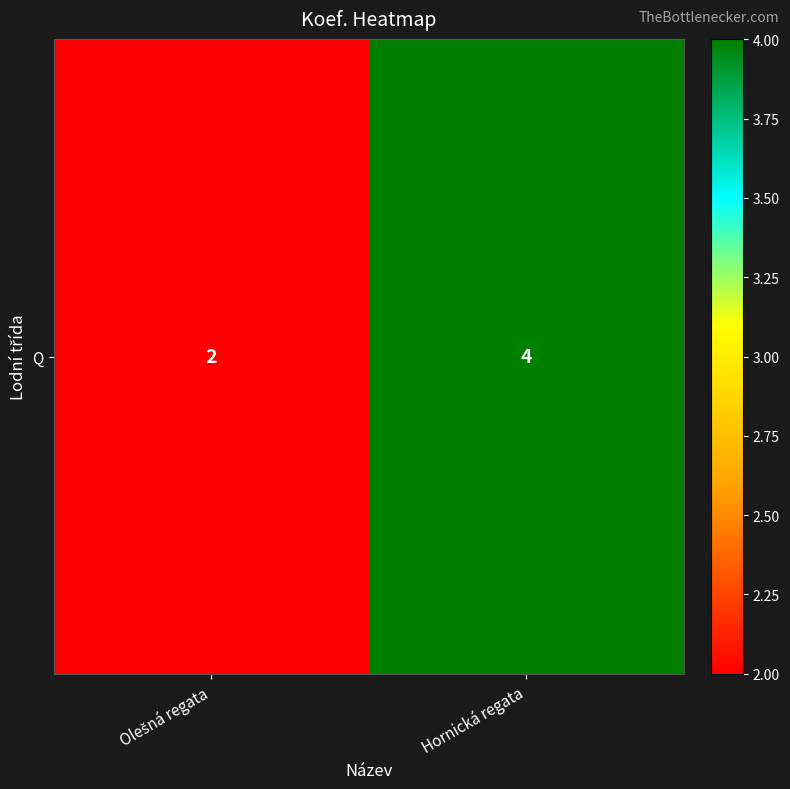

What is the approximate value at Hornická regata?

4